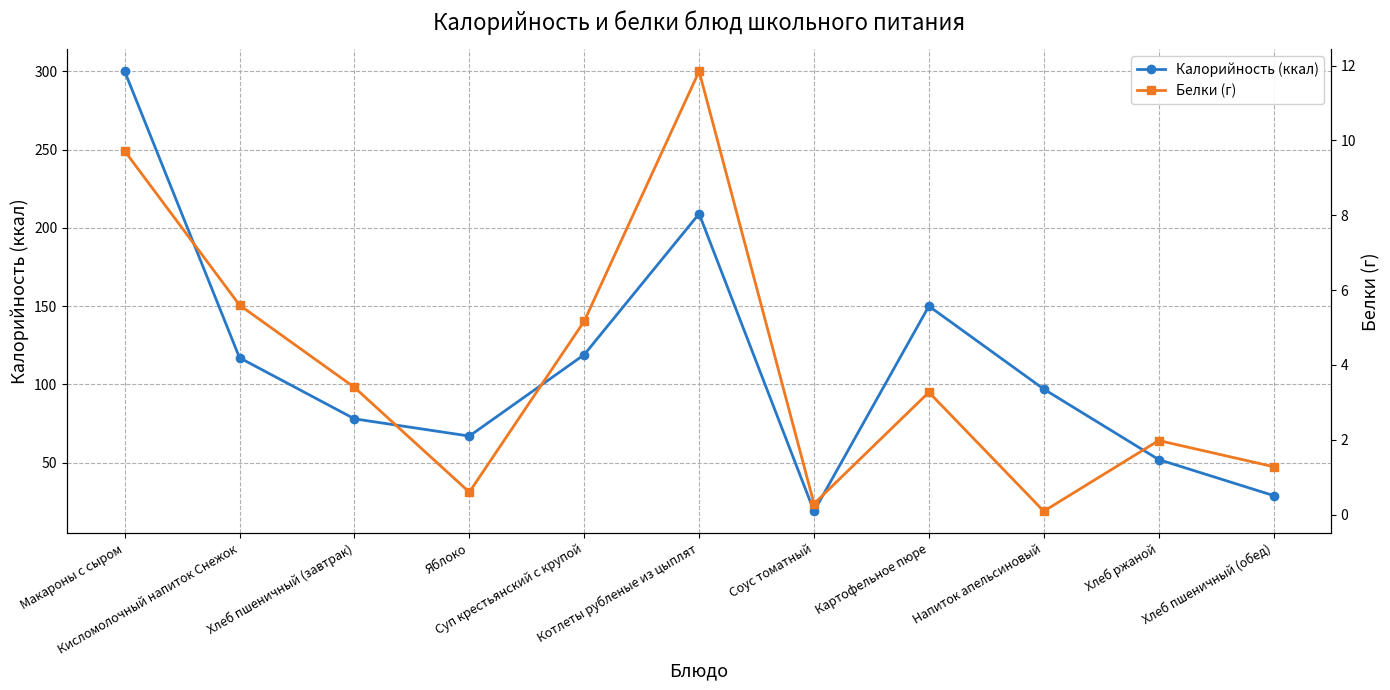

True or false: Белки (г) and Калорийность (ккал) intersect in this chart.

False